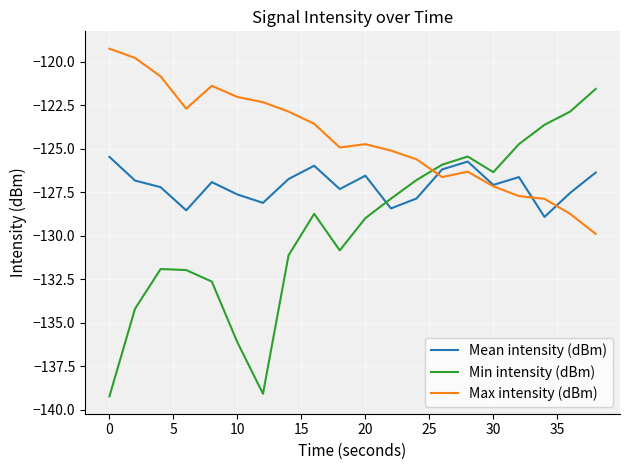

What is the highest value of the Max intensity (dBm) series?

-119.3